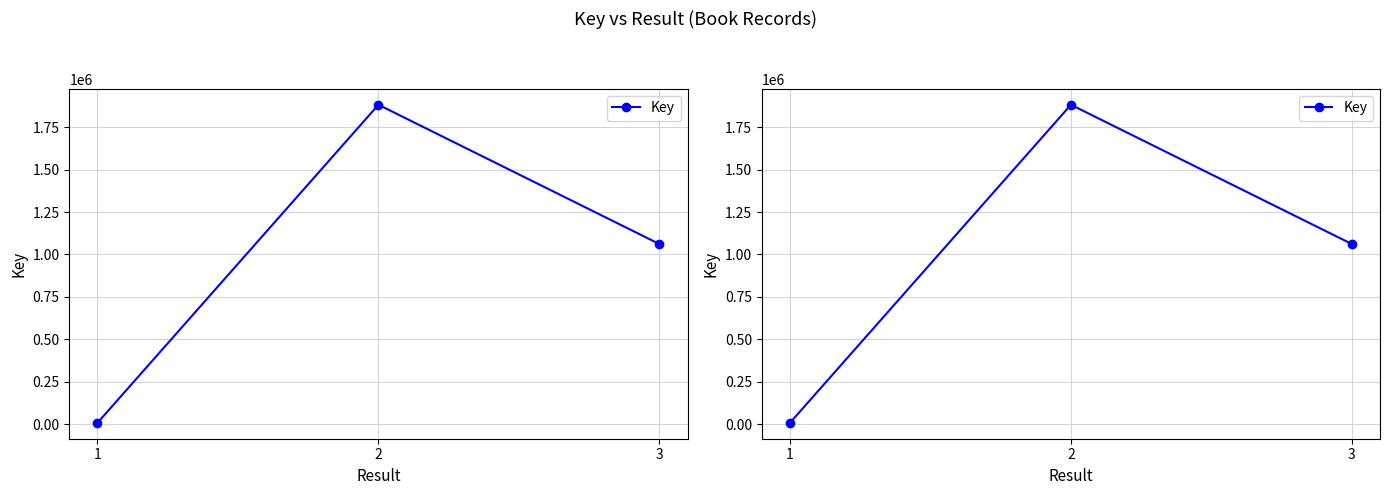

Rank the categories by value from lowest to highest.

1, 3, 2